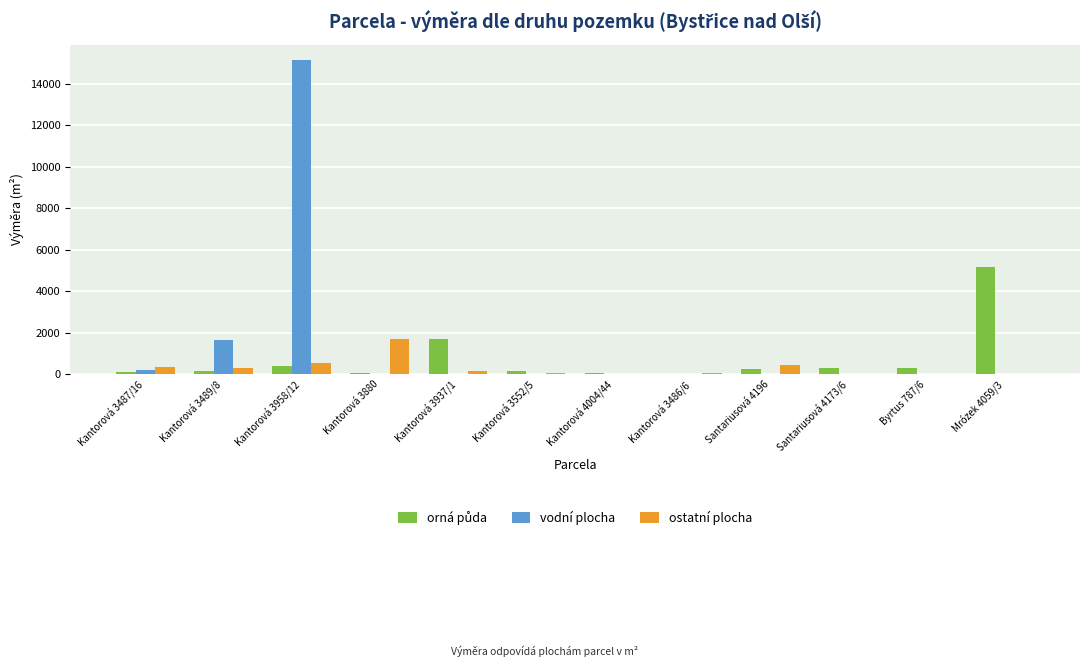

Which series has the largest range (max minus min)?

vodní plocha